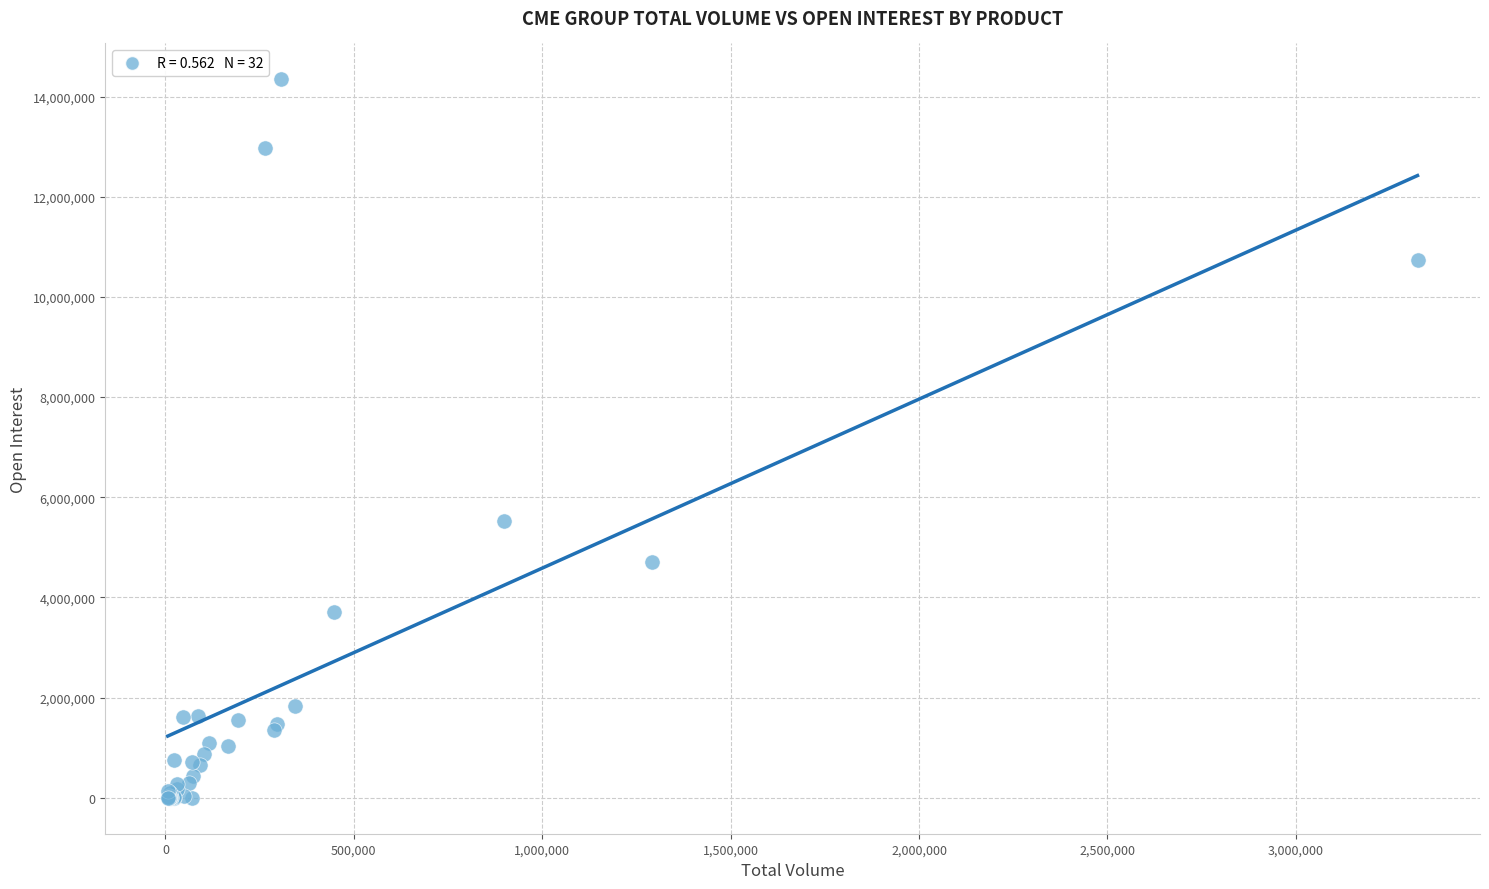

What Y value in the scatter plot is closest to 7172432?

5518459